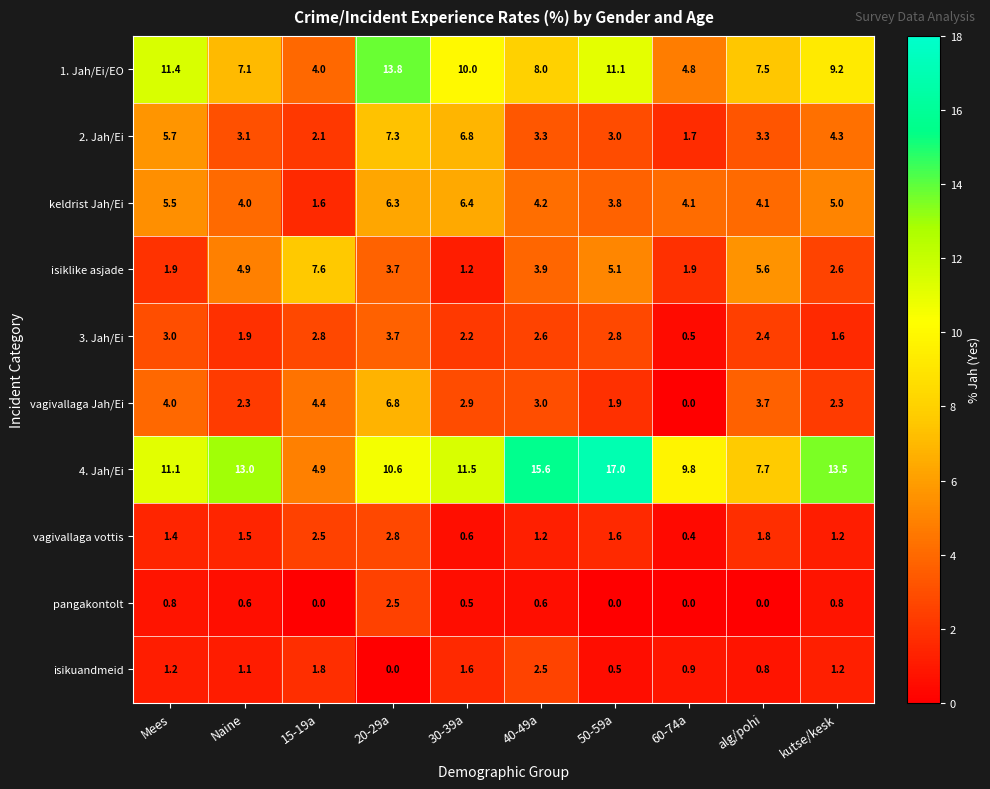

What is the greatest value displayed?

17.0